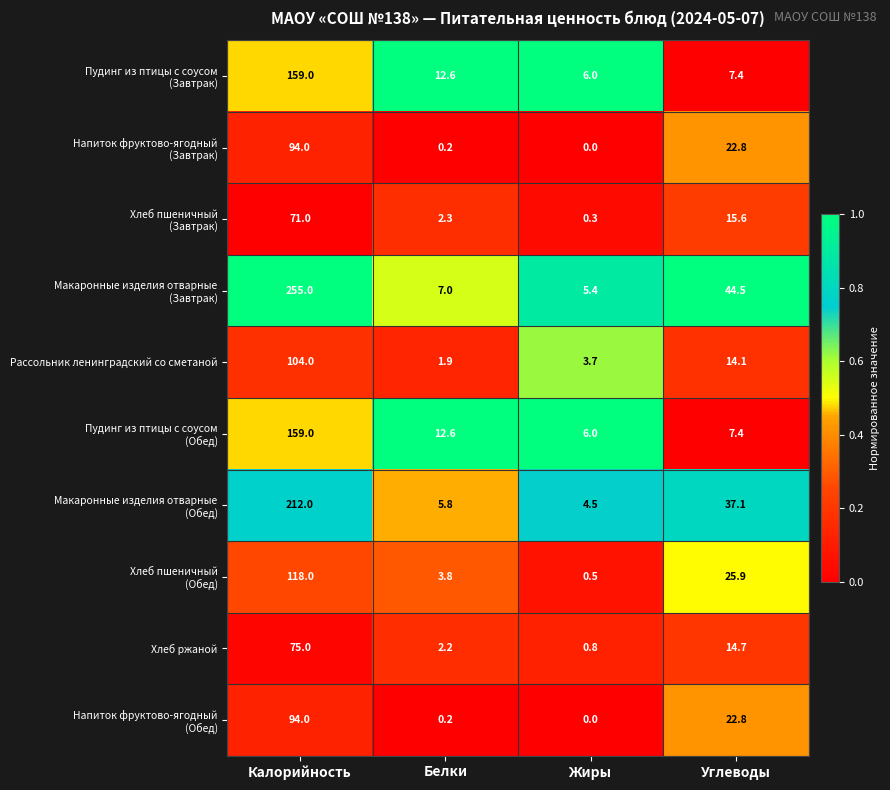

What is the total value across all series at Жиры?

27.2